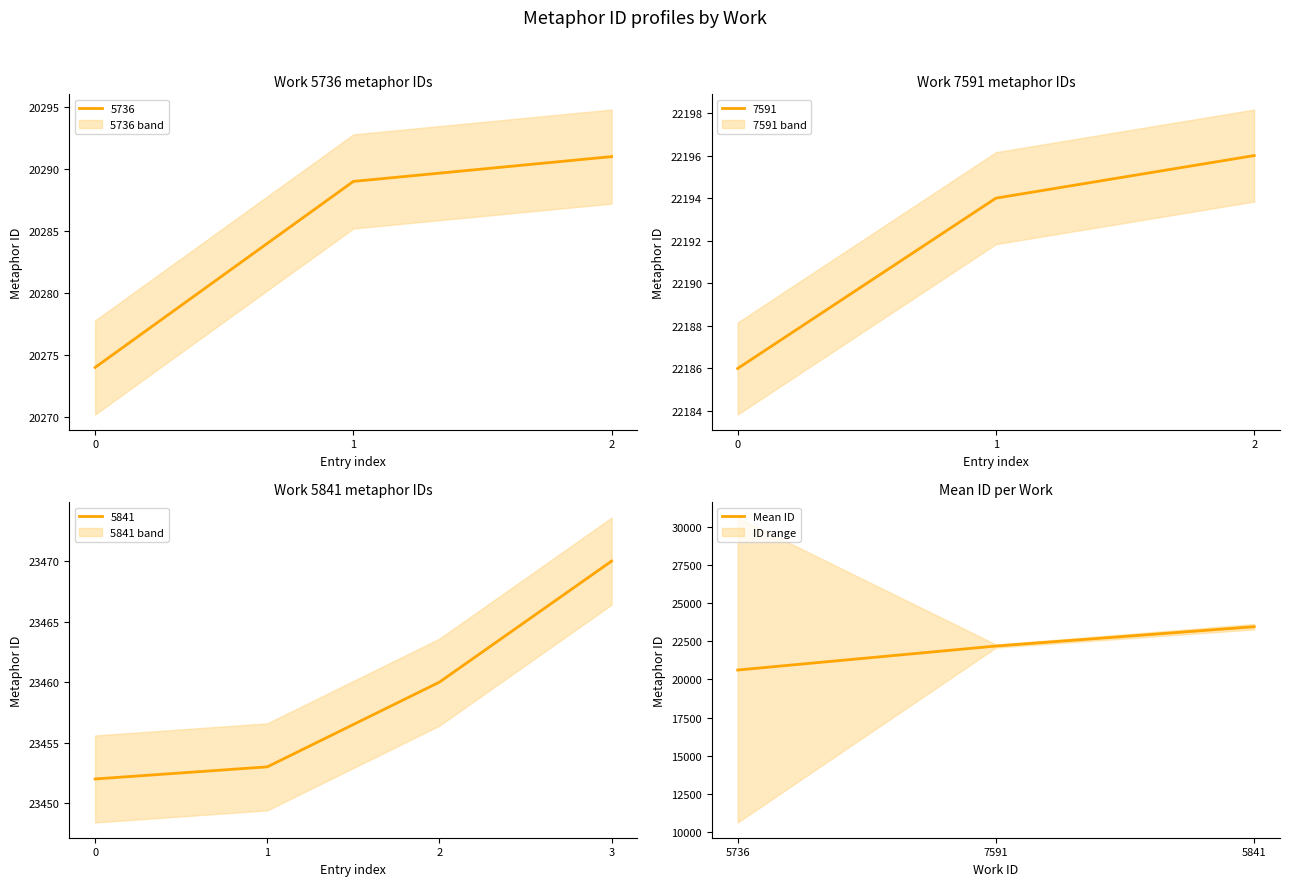

Which category has the highest value in the Mean ID series?

5841